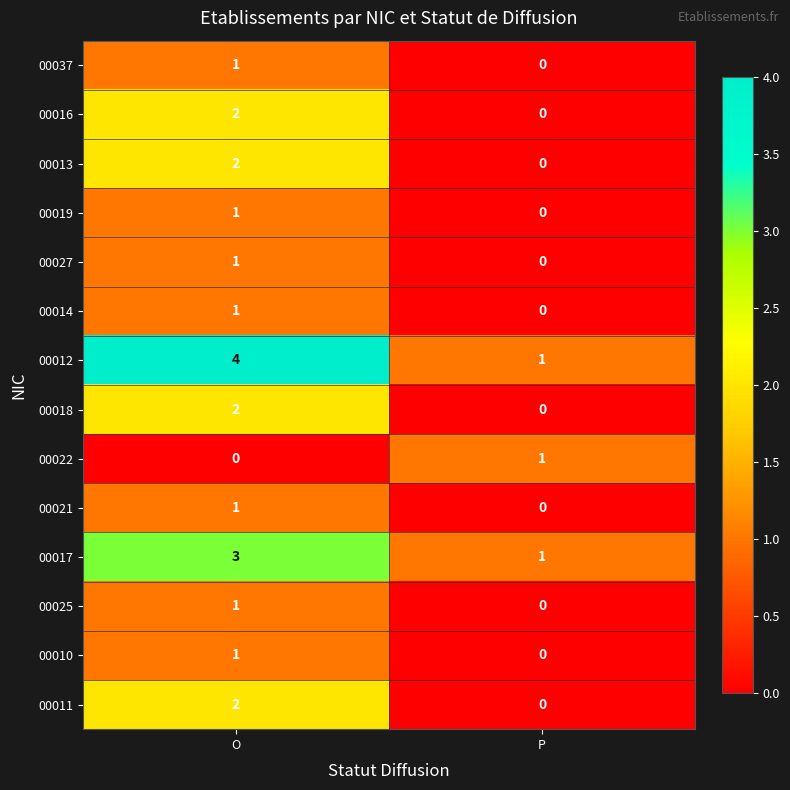

Reading left to right, list all the values displayed in this chart.

00037: 1	0
00016: 2	0
00013: 2	0
00019: 1	0
00027: 1	0
00014: 1	0
00012: 4	1
00018: 2	0
00022: 0	1
00021: 1	0
00017: 3	1
00025: 1	0
00010: 1	0
00011: 2	0